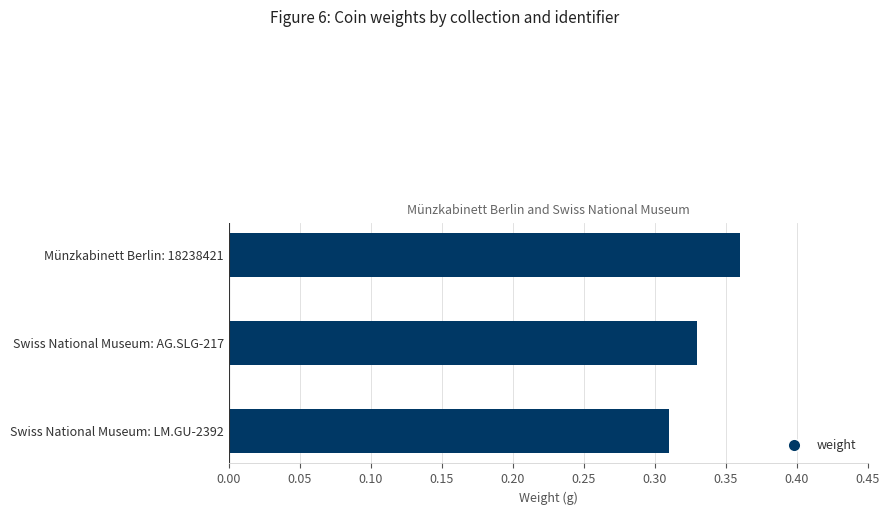

Are the bars horizontal?

Yes